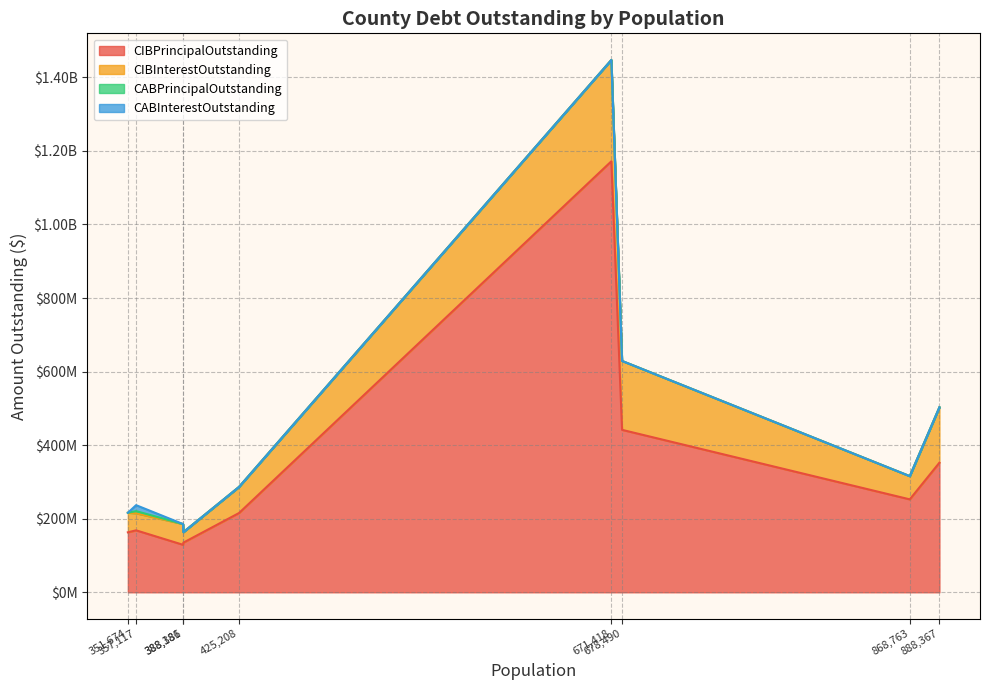

How many values in CABInterestOutstanding are above zero?

1